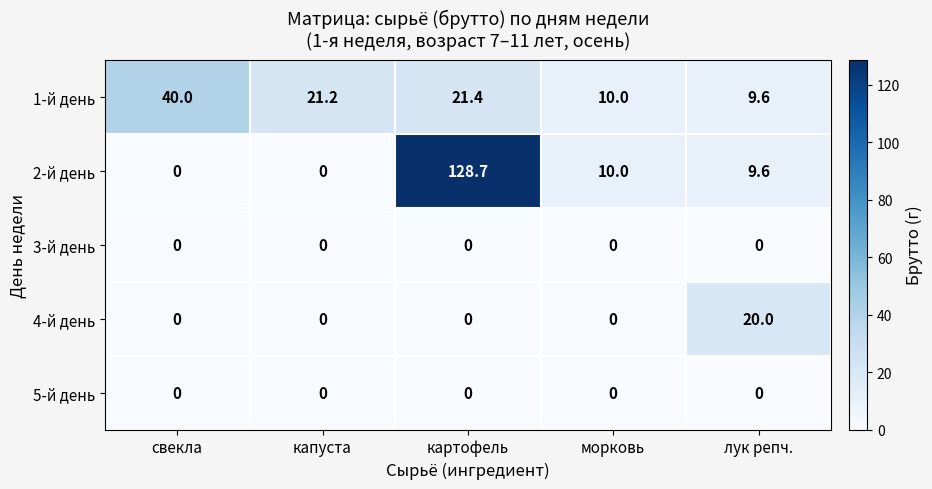

At which label is 1-й день closest to 24?

картофель